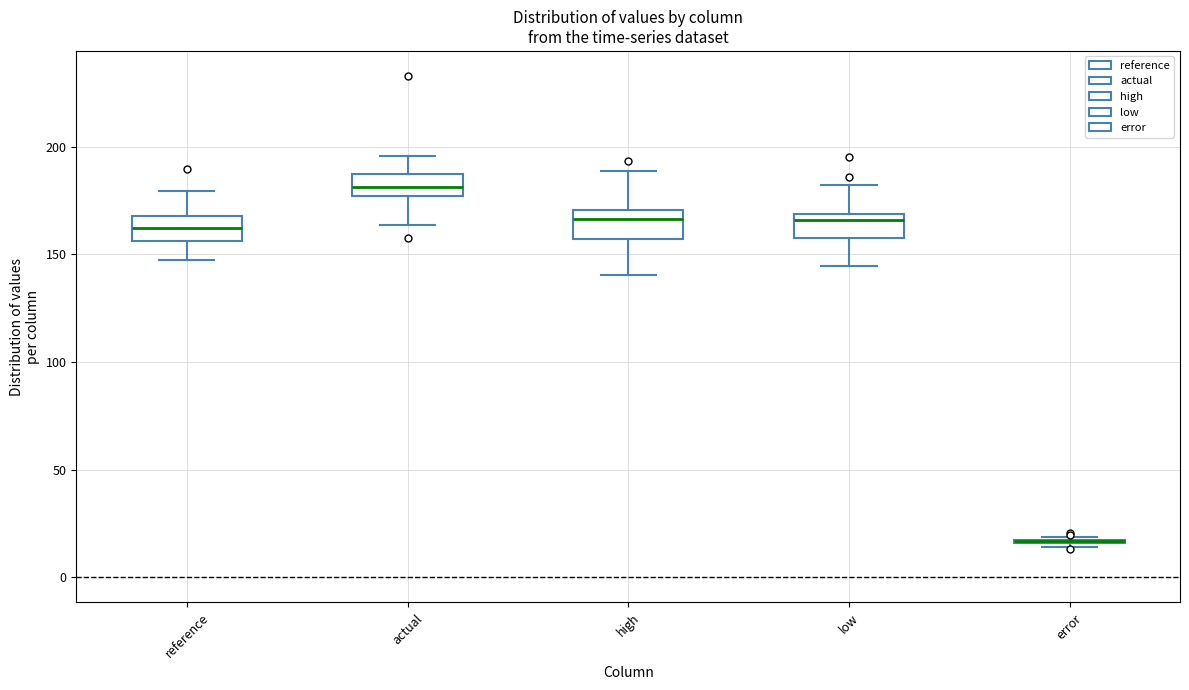

Reading left to right, transcribe this box plot: for each box, give where its median line is, the range the box spans, and where its two whiskers end, as read against the y-axis. The values are not printed on the chart, so give them approximately, as read against the axis.

reference: median 160, box 155 to 170, whiskers 150 to 180
actual: median 180, box 175 to 185, whiskers 165 to 195
high: median 165, box 155 to 170, whiskers 140 to 190
low: median 165, box 160 to 170, whiskers 145 to 180
error: box collapsed to a line at 15, whiskers 15 to 20